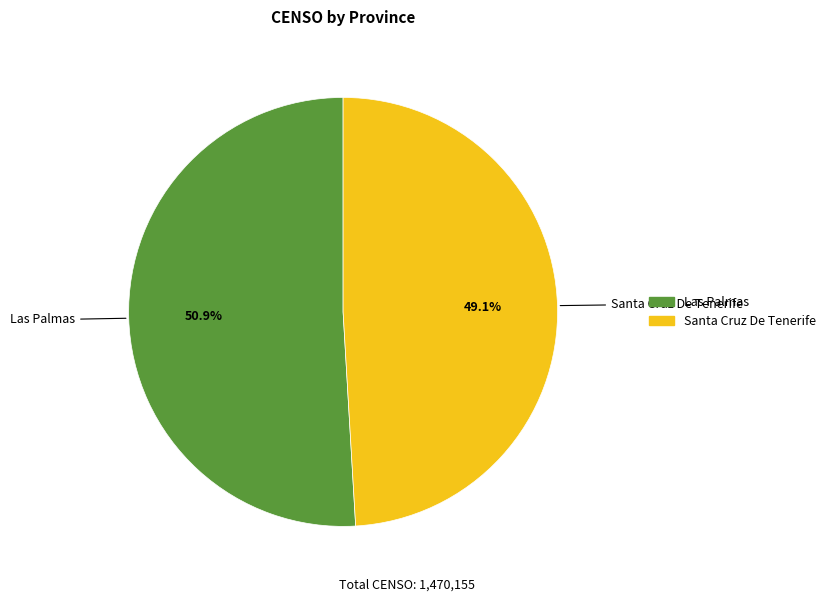

Do Santa Cruz De Tenerife and Las Palmas together represent more than half of the pie?

Yes